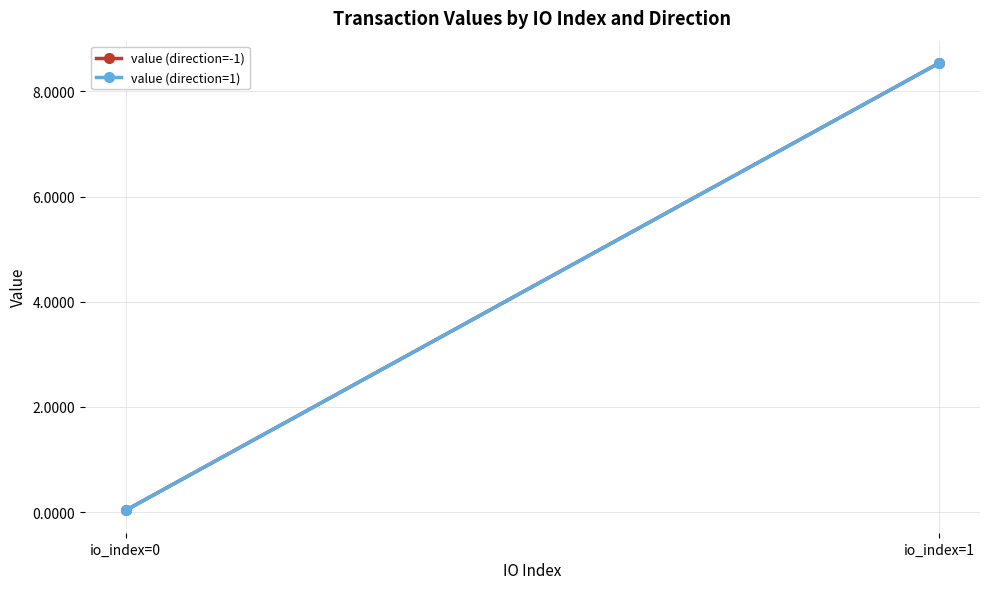

Reading left to right, extract all data points from this chart.

value (direction=-1): io_index=0=0.0	io_index=1=8.5
value (direction=1): io_index=0=0.0	io_index=1=8.5